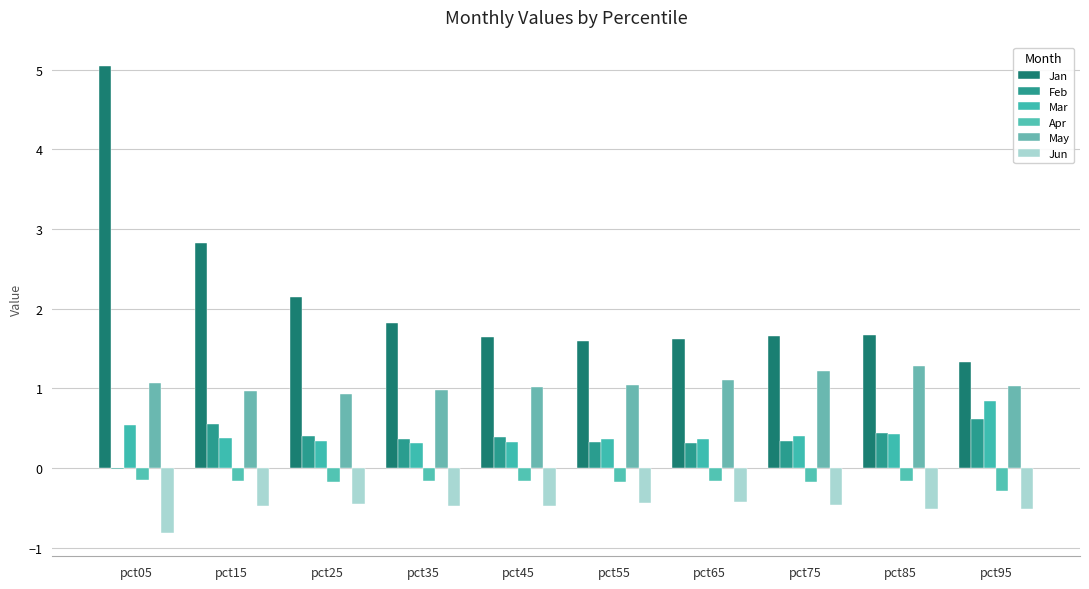

Count the Mar values in the range 0 to 1.

10